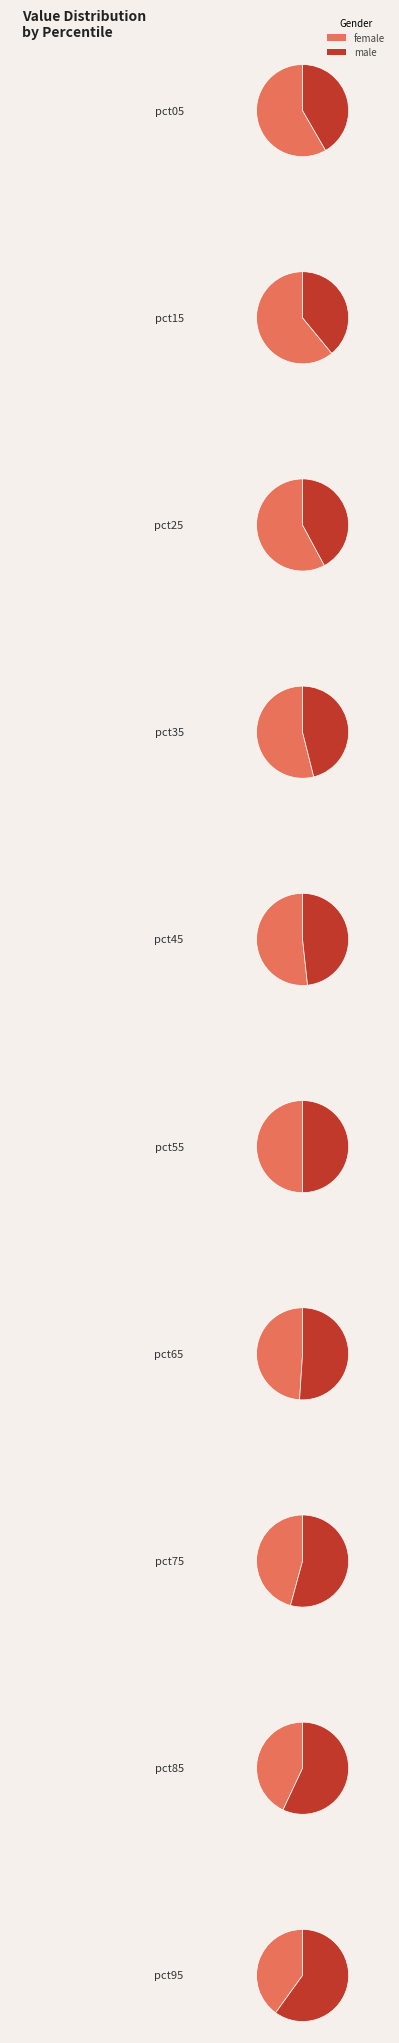

Between pct15 and pct05, which is larger?

pct15